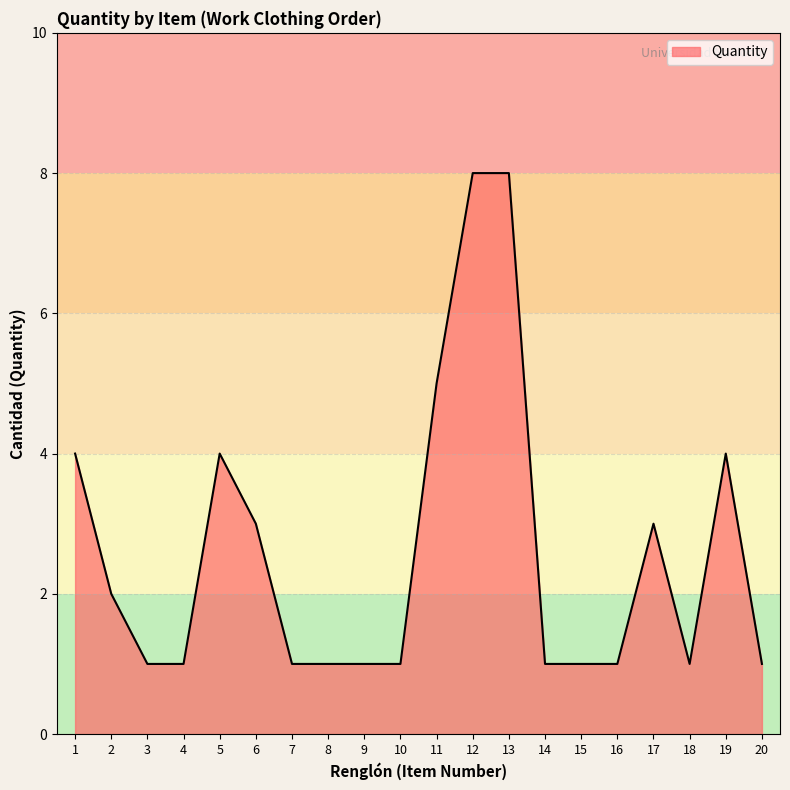

Reading right to left, transcribe all the data shown in this chart.

20=1	19=4	18=1	17=3	16=1	15=1	14=1	13=8	12=8	11=5	10=1	9=1	8=1	7=1	6=3	5=4	4=1	3=1	2=2	1=4